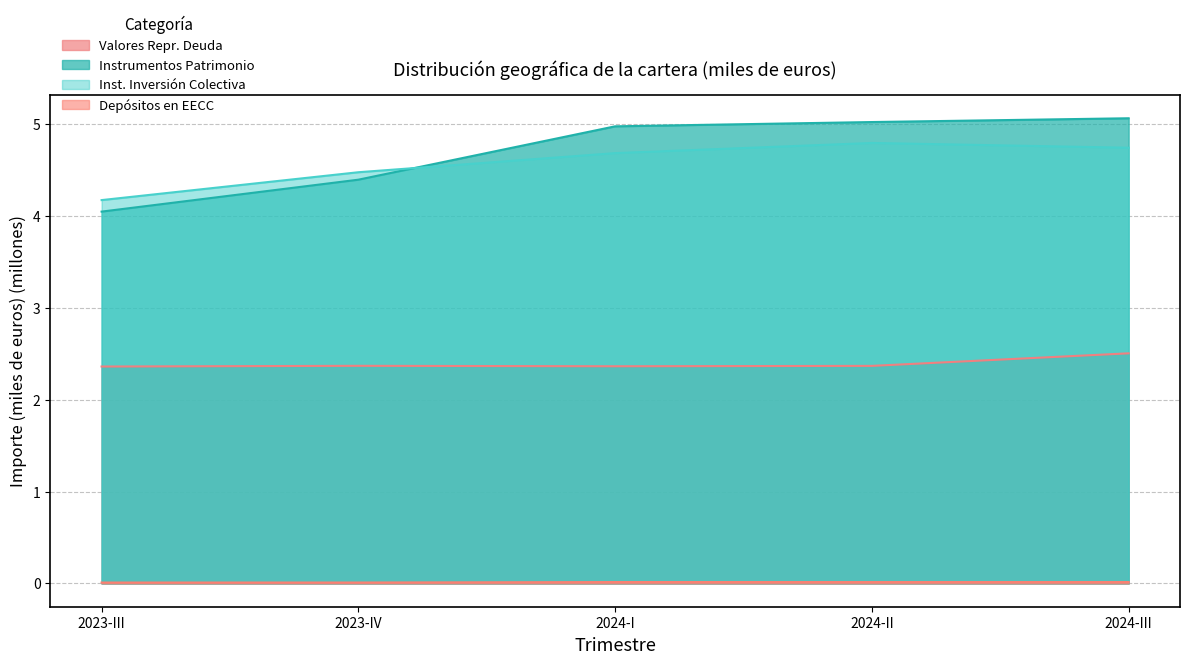

Between 2024-III and 2023-III, which is larger?

2024-III